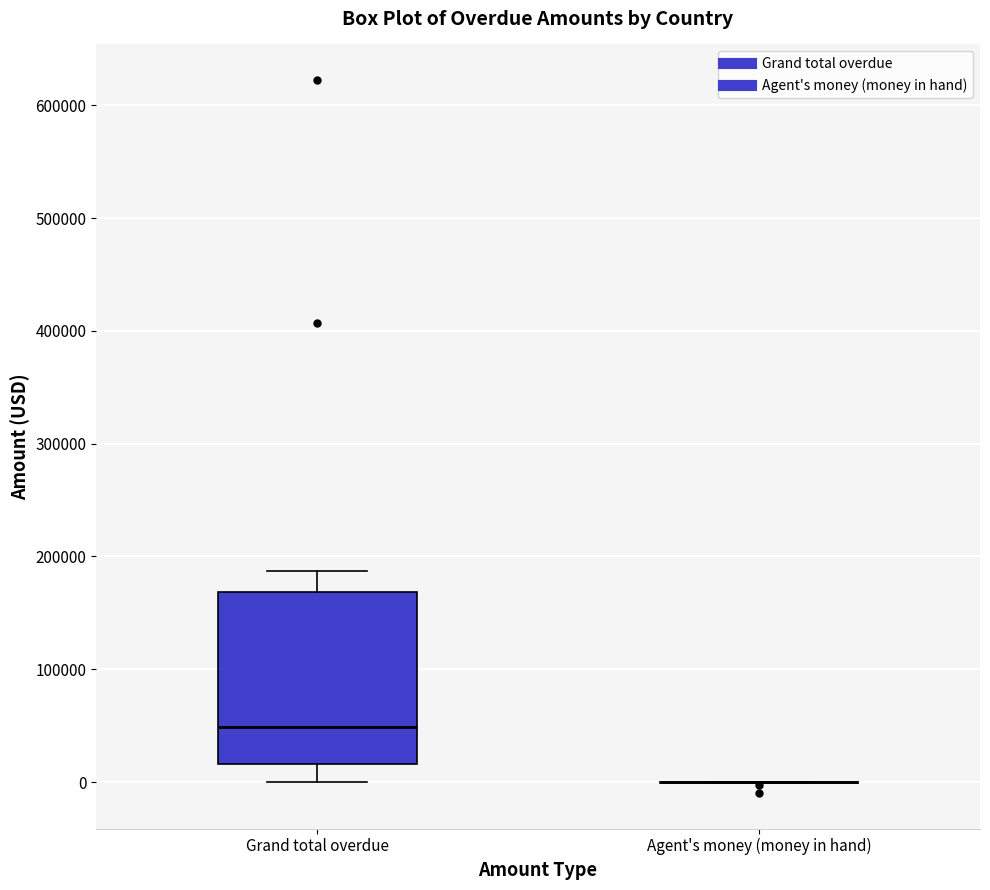

Reading left to right, transcribe this box plot: for each box, give where its median line is, the range the box spans, and where its two whiskers end, as read against the y-axis. The values are not printed on the chart, so give them approximately, as read against the axis.

Grand total overdue: median 50000, box 20000 to 170000, whiskers 0 to 190000
Agent's money (money in hand): box collapsed to a line at 0, whiskers 0 to 0